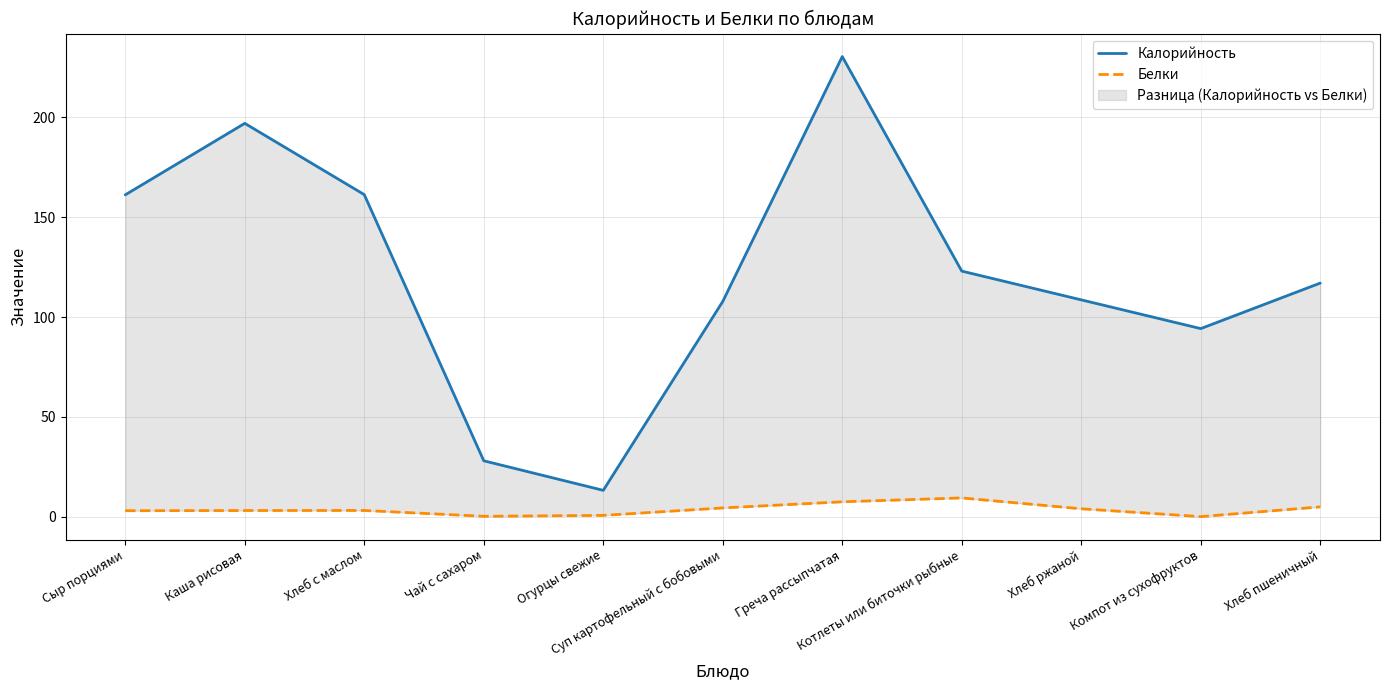

Between Греча рассыпчатая and Хлеб ржаной, which is larger?

Греча рассыпчатая